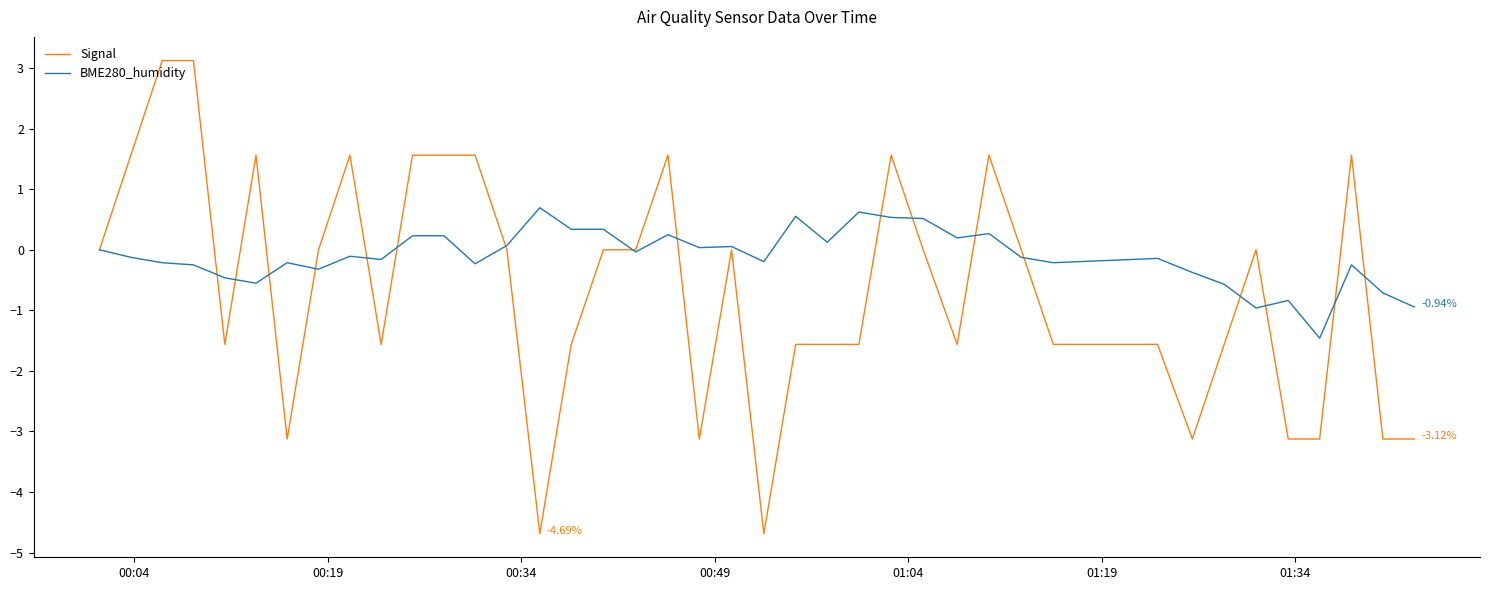

Which series has the widest spread of values?

Signal